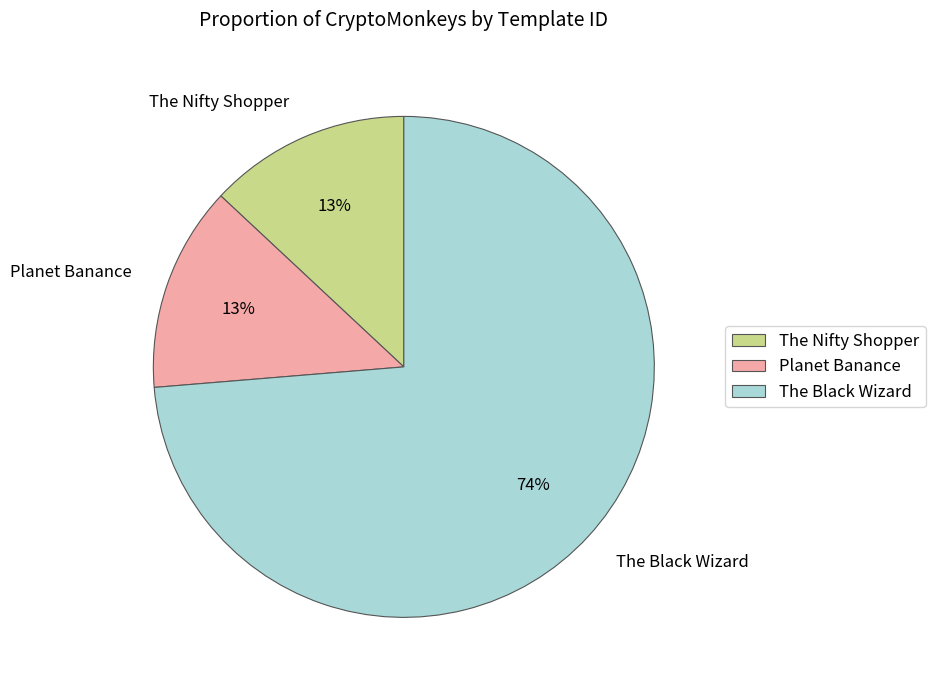

To the nearest percent, what is the combined percentage of The Nifty Shopper and Planet Banance?

26%